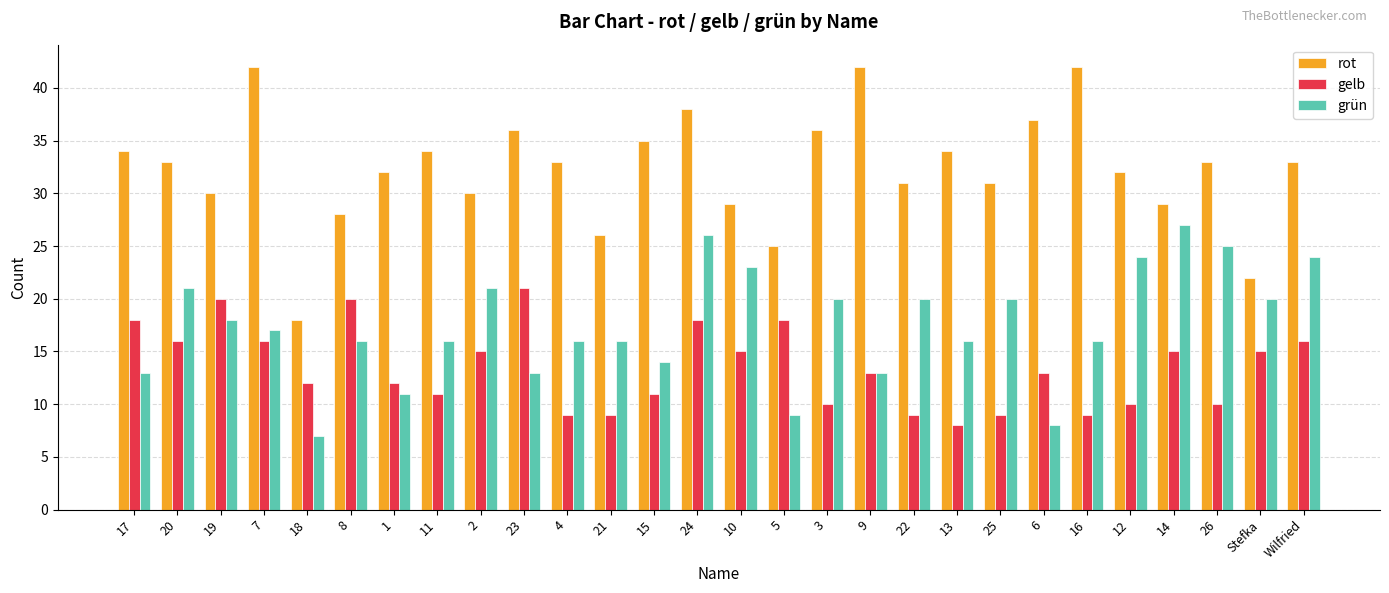

How many groups of bars are there?

28